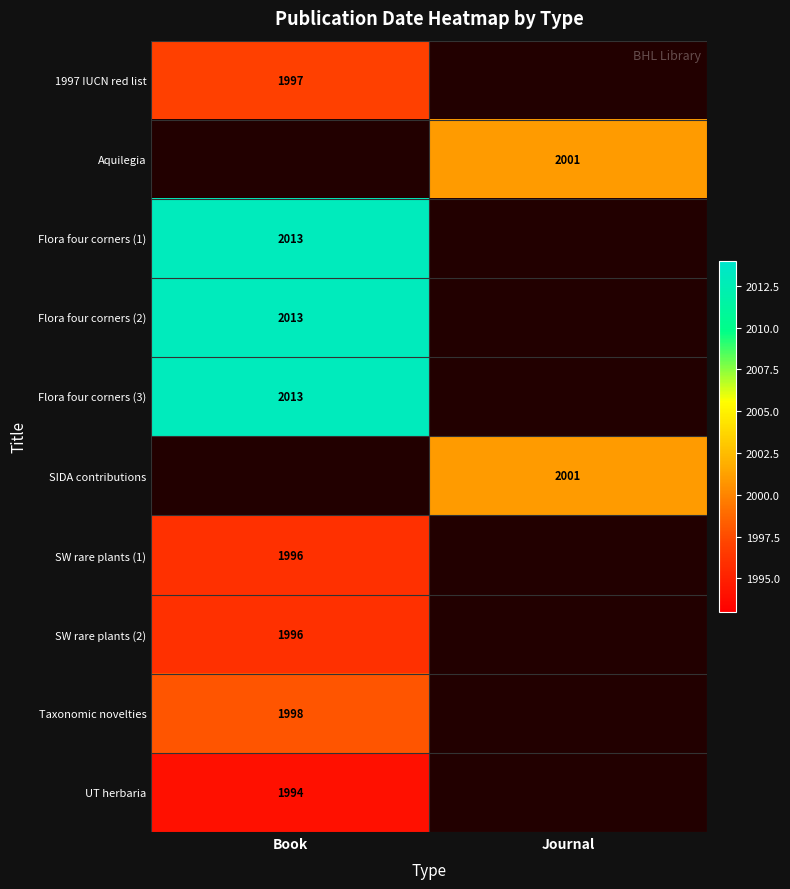

True or false: Flora four corners (2) has a value of 2013 at Book.

True